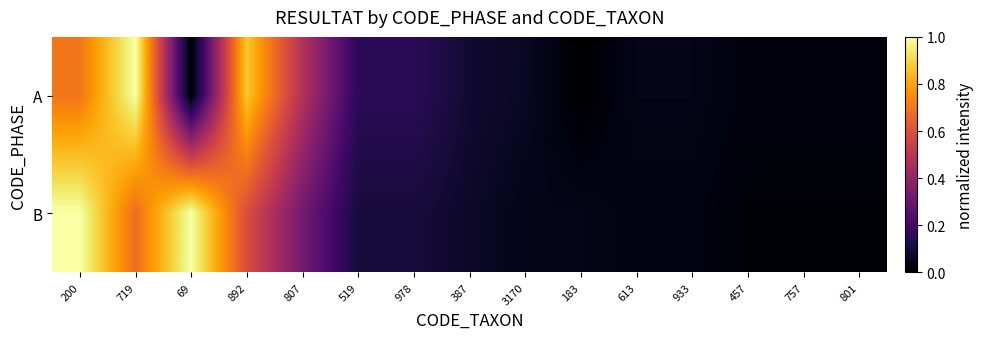

Reading right to left, transcribe all the data shown in this chart.

A: 801=0.0	757=0.0	457=0.0	933=0.0	613=0.0	183=0.0	3170=0.1	387=0.1	978=0.2	519=0.2	807=0.5	892=0.9	69=0.0	719=1.0	200=0.7
B: 801=0.0	757=0.0	457=0.0	933=0.0	613=0.0	183=0.0	3170=0.0	387=0.1	978=0.1	519=0.1	807=0.3	892=0.6	69=1.0	719=0.7	200=1.0